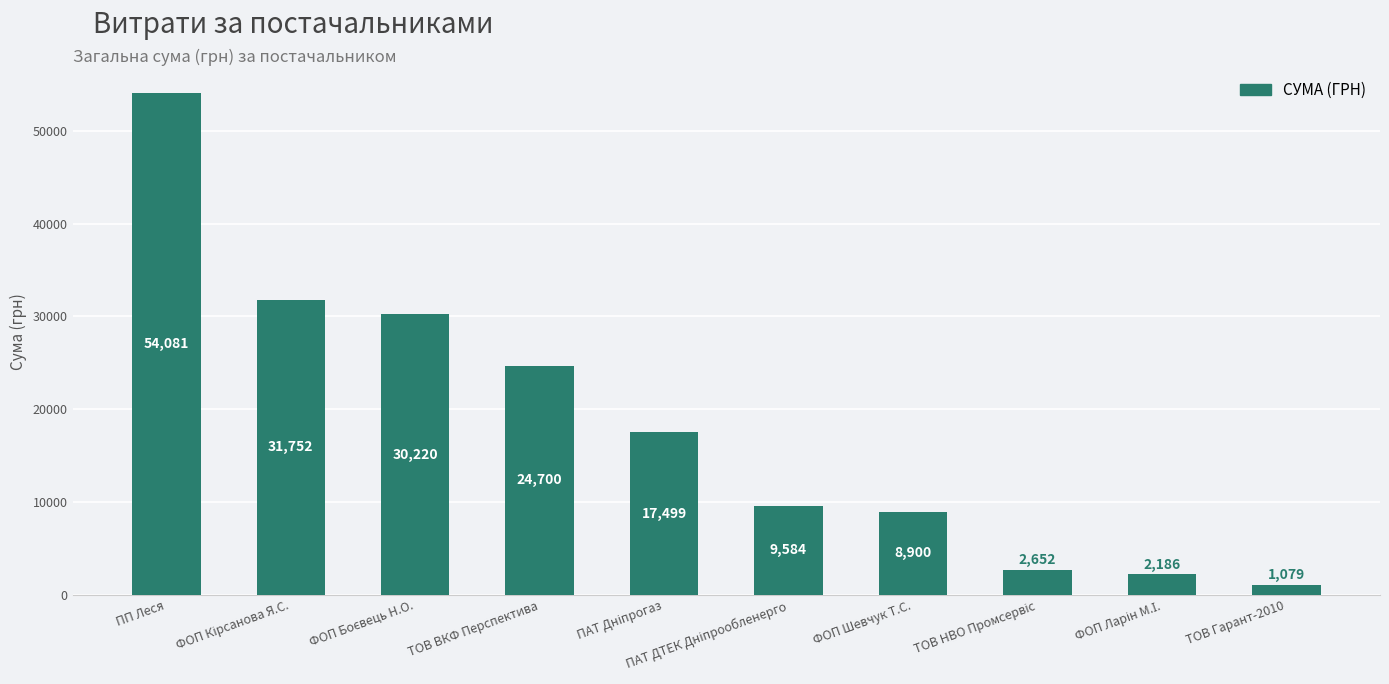

Between ПП Леся and ТОВ ВКФ Перспектива, which is larger?

ПП Леся